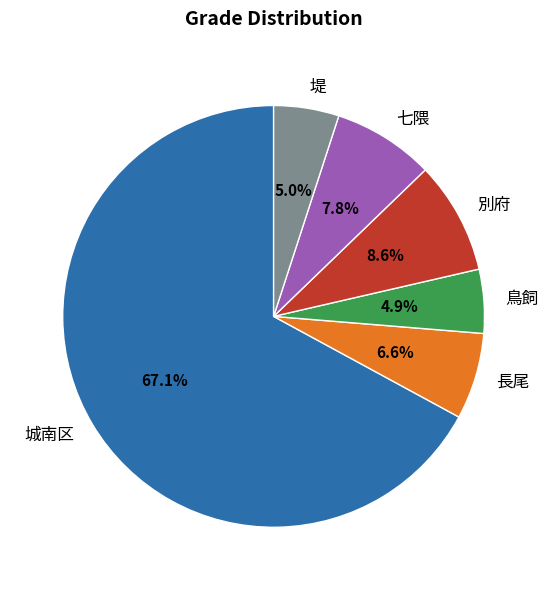

To the nearest percent, what is the average slice percentage?

17%